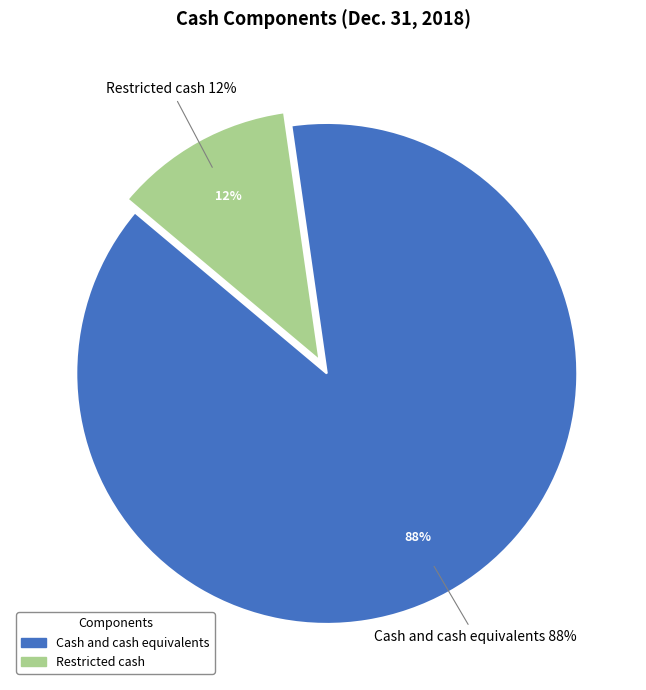

What is the majority slice?

Cash and cash equivalents